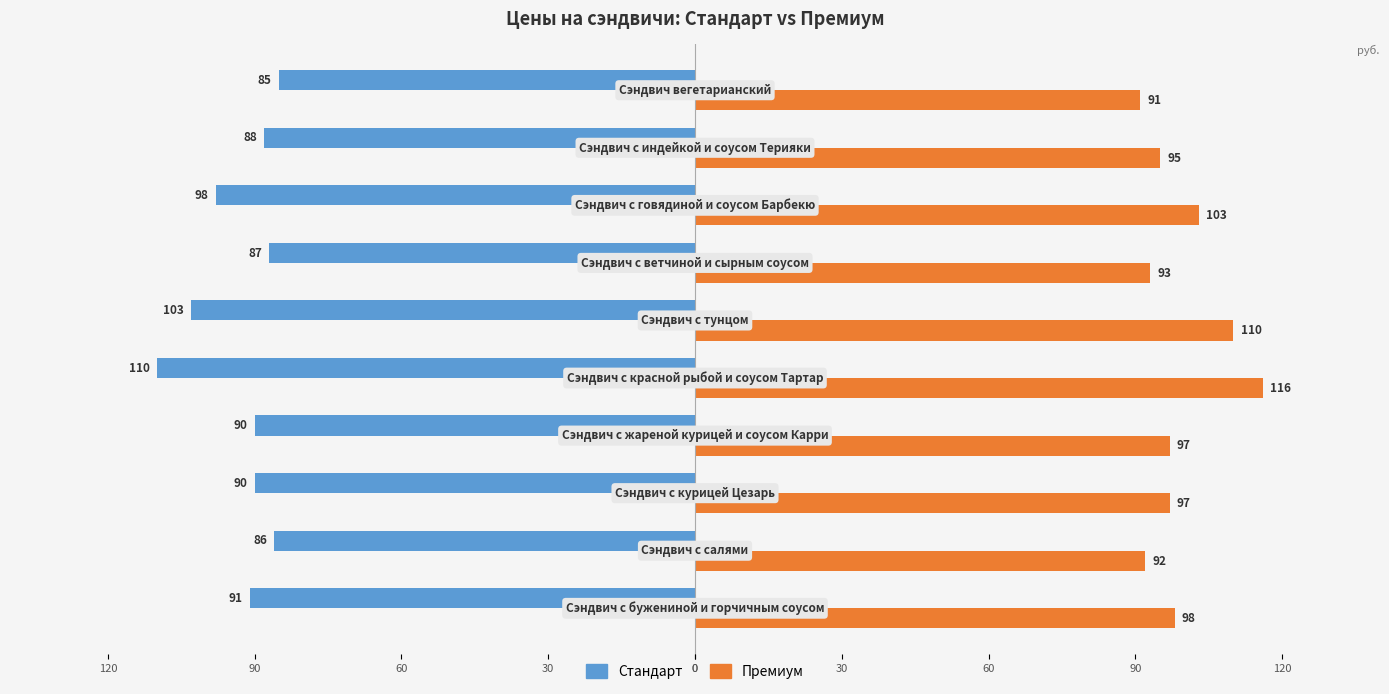

What are all the series names shown in the legend?

Стандарт, Премиум